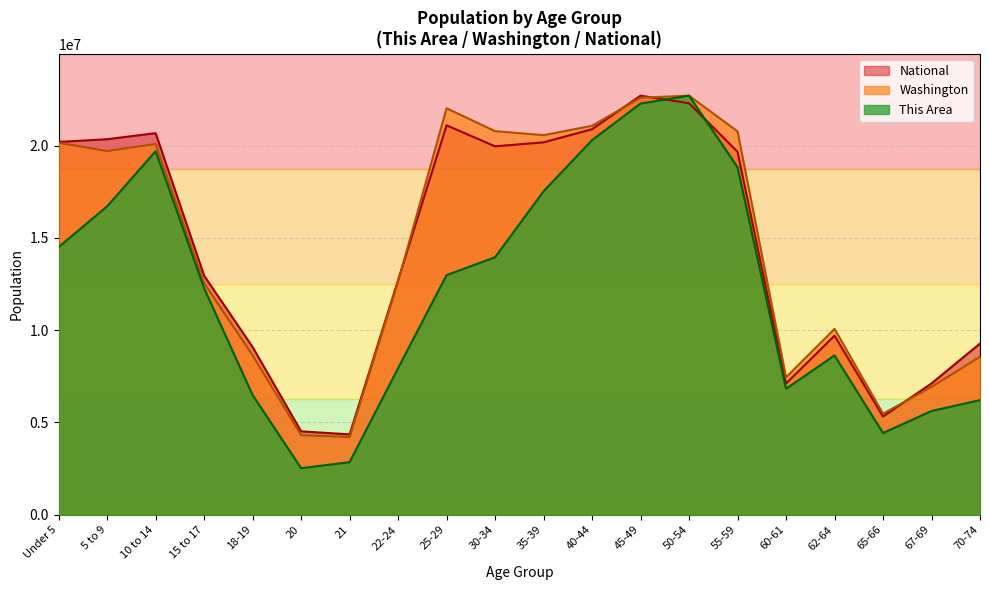

Count the number of categories in the chart.

20